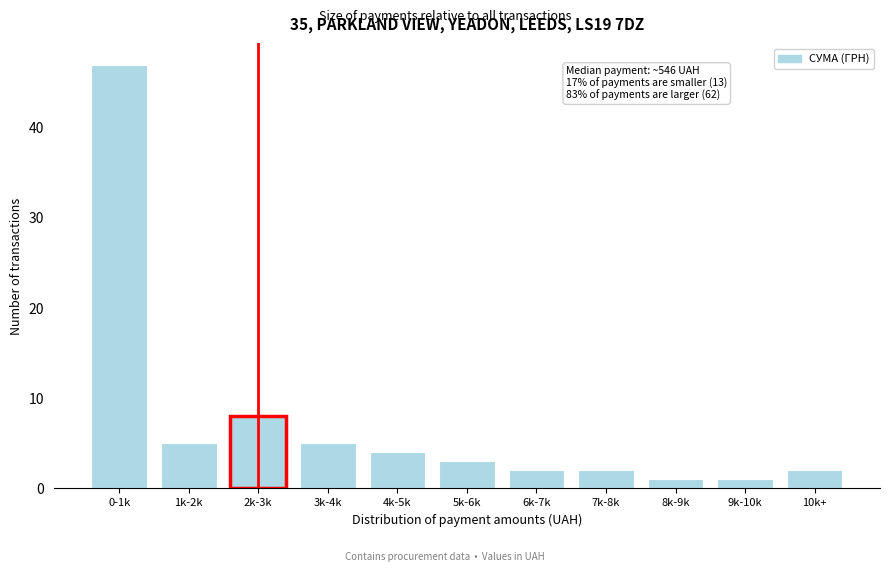

Reading right to left, what are all the values shown in this chart?

10k+=2	9k-10k=1	8k-9k=1	7k-8k=2	6k-7k=2	5k-6k=3	4k-5k=4	3k-4k=5	2k-3k=8	1k-2k=5	0-1k=47